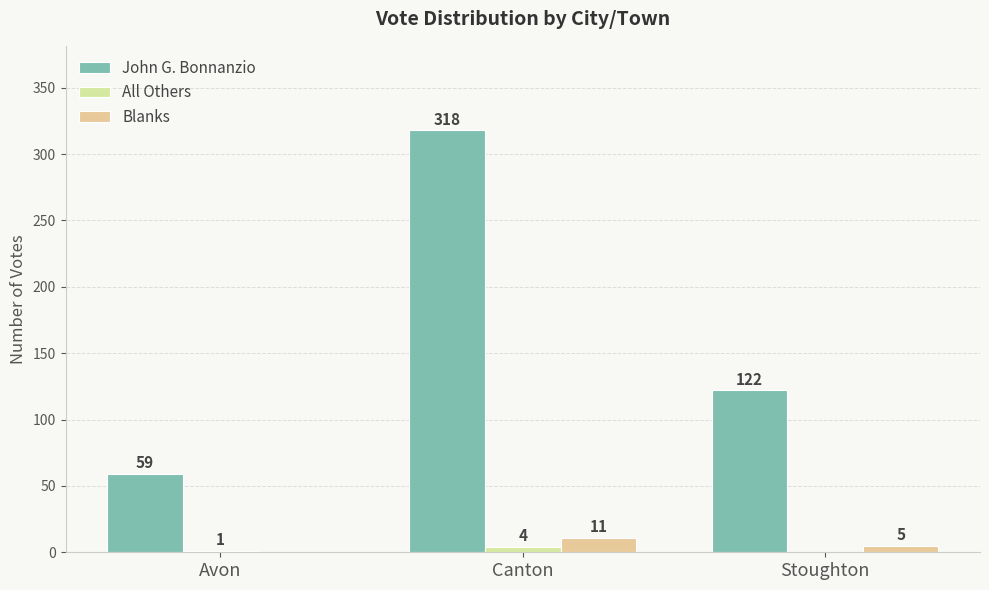

Reading left to right, transcribe all the data shown in this chart.

John G. Bonnanzio: Avon=59	Canton=318	Stoughton=122
All Others: Avon=1	Canton=4	Stoughton=0
Blanks: Avon=0	Canton=11	Stoughton=5